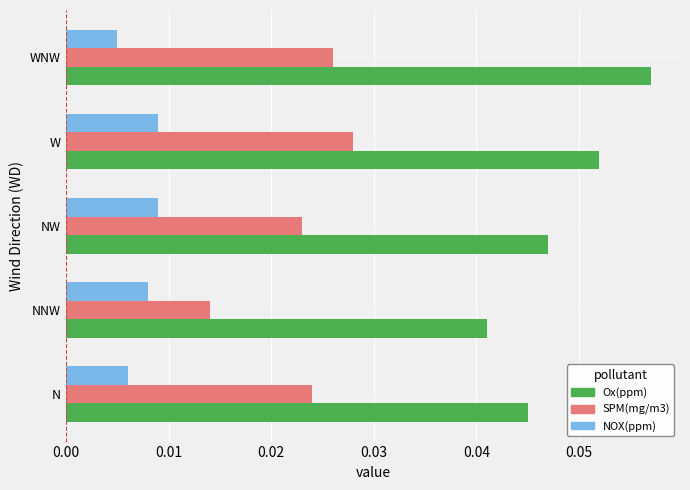

Is the value of NOX(ppm) at NNW greater than the value of SPM(mg/m3) at WNW?

No